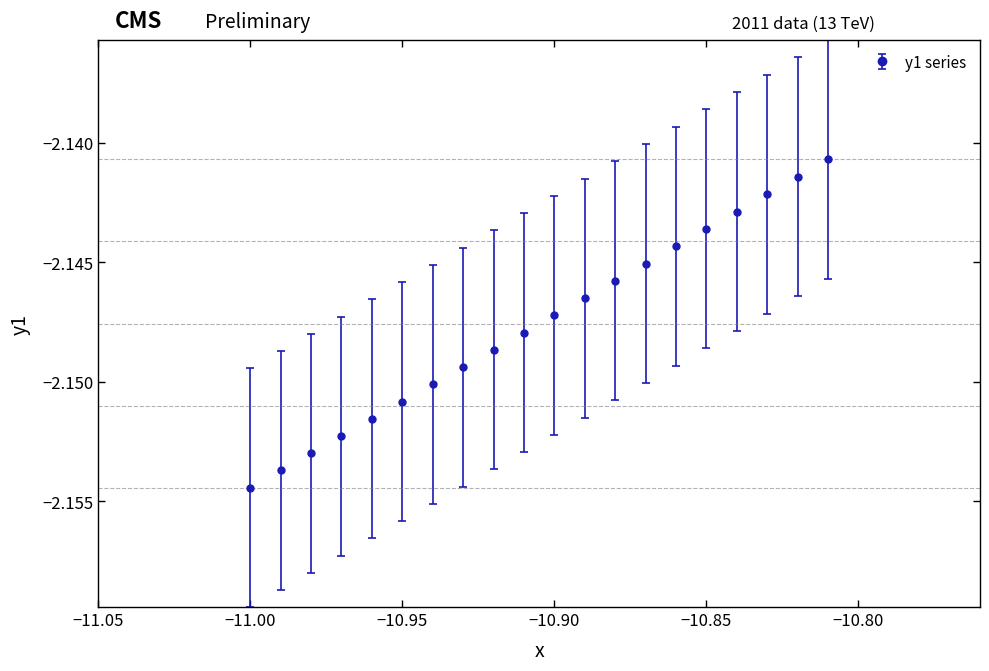

True or false: there are more than 2 points higher than both neighbors.

False